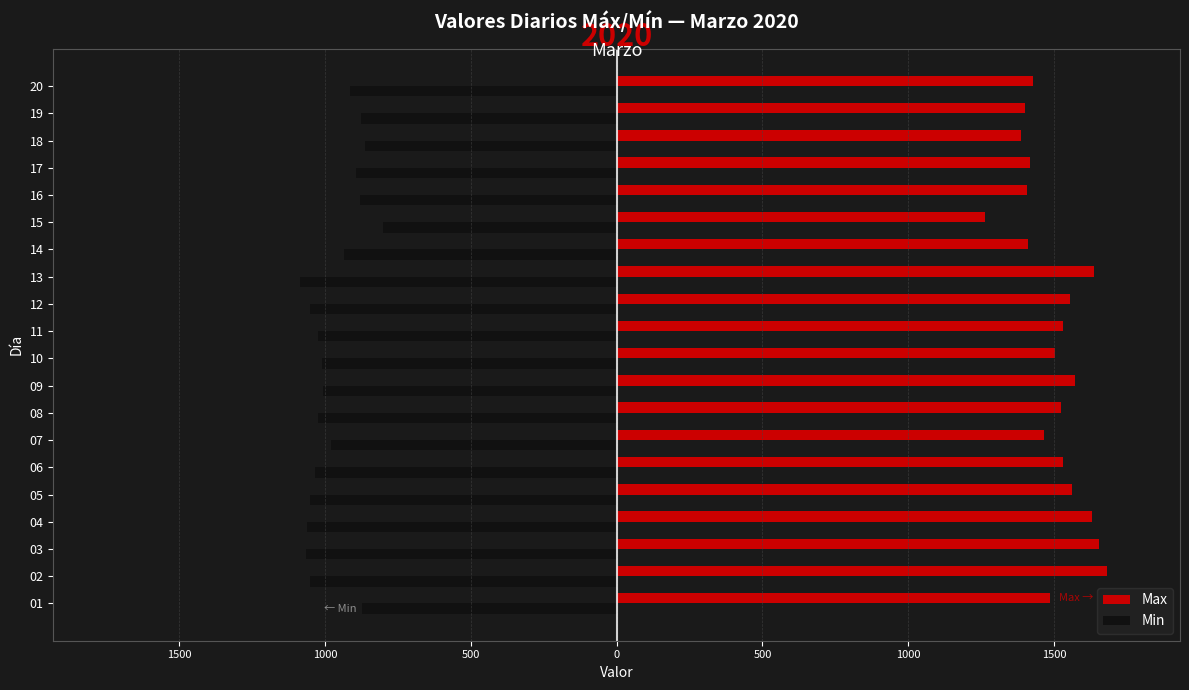

What are all the series names shown in the legend?

Max, Min